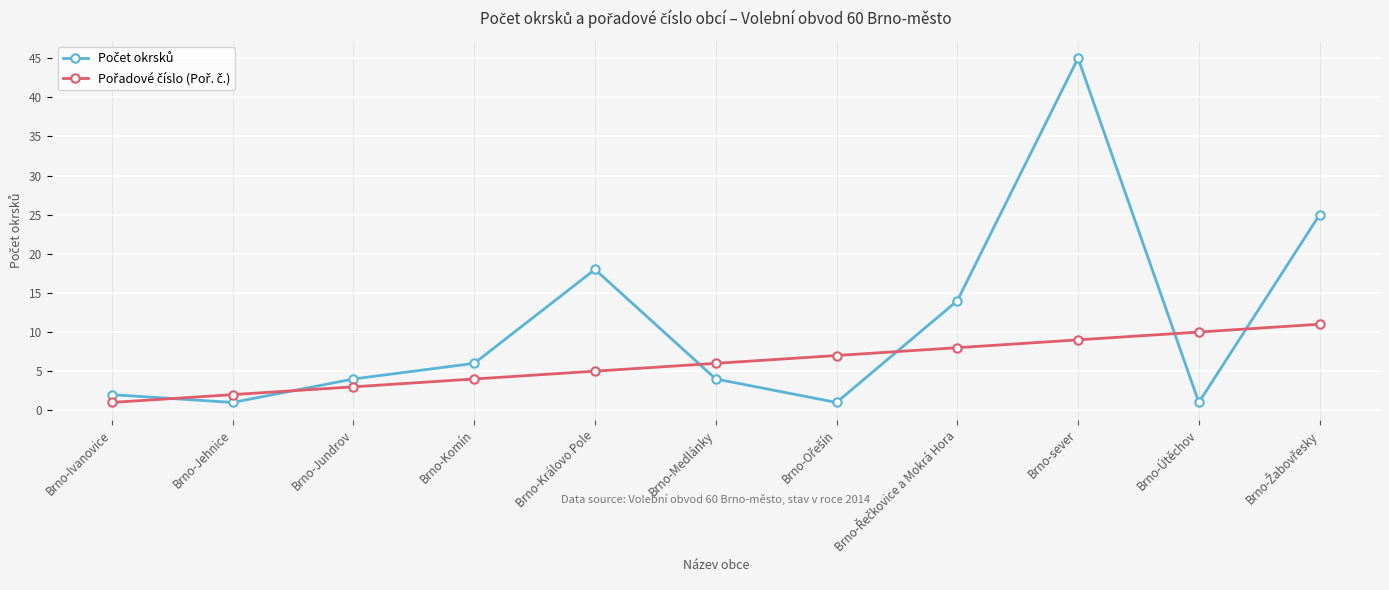

At which category is the sum across all series the highest?

Brno-sever